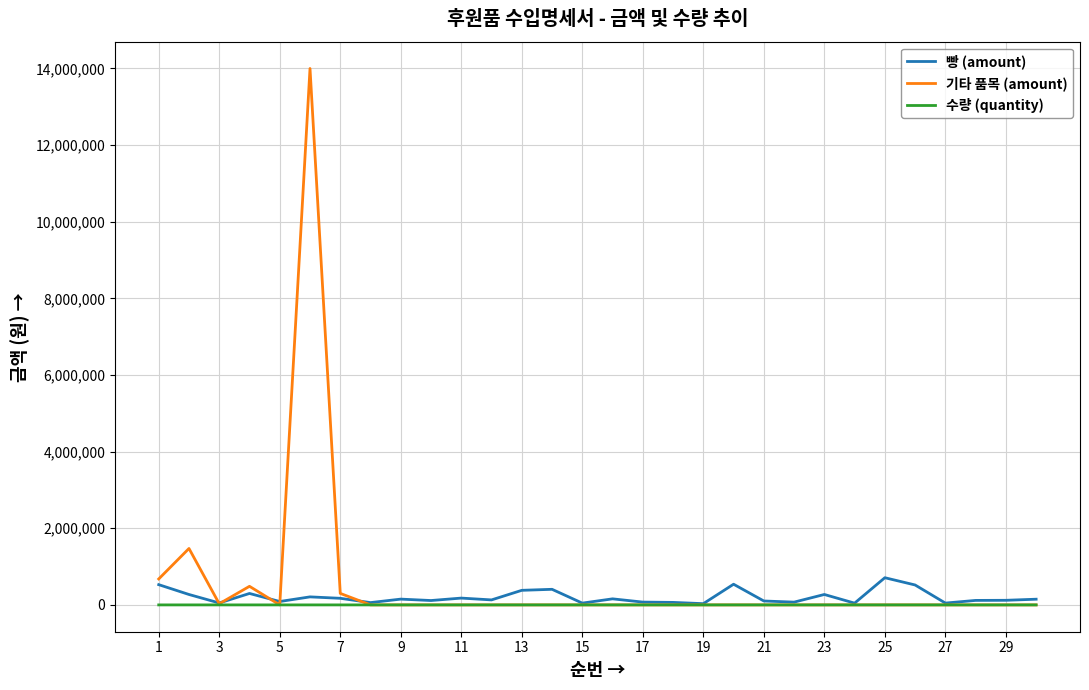

Rank the series by their maximum value, from highest to lowest.

기타 품목 (amount), 빵 (amount), 수량 (quantity)